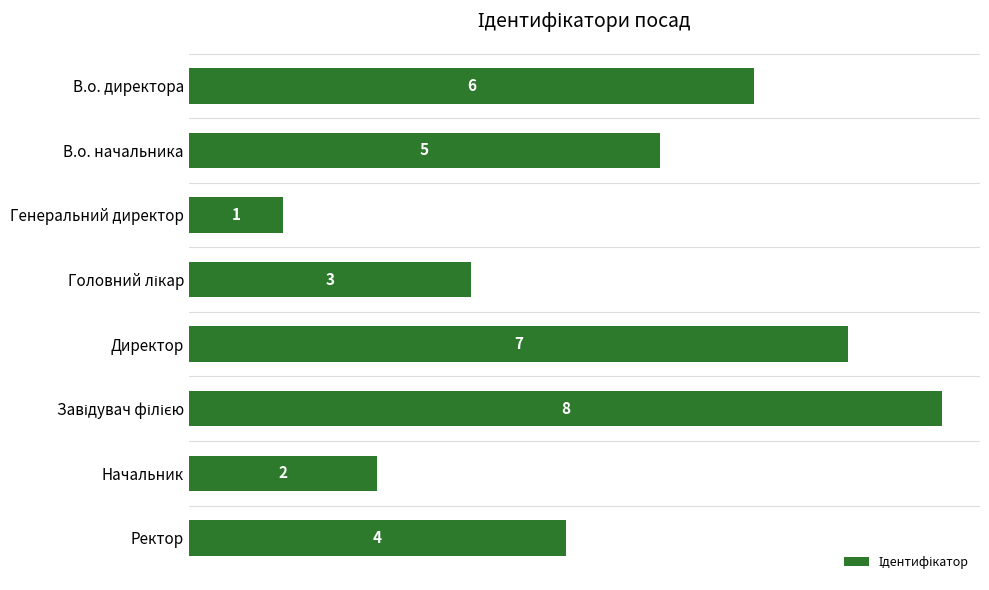

How many bars are there in total?

8